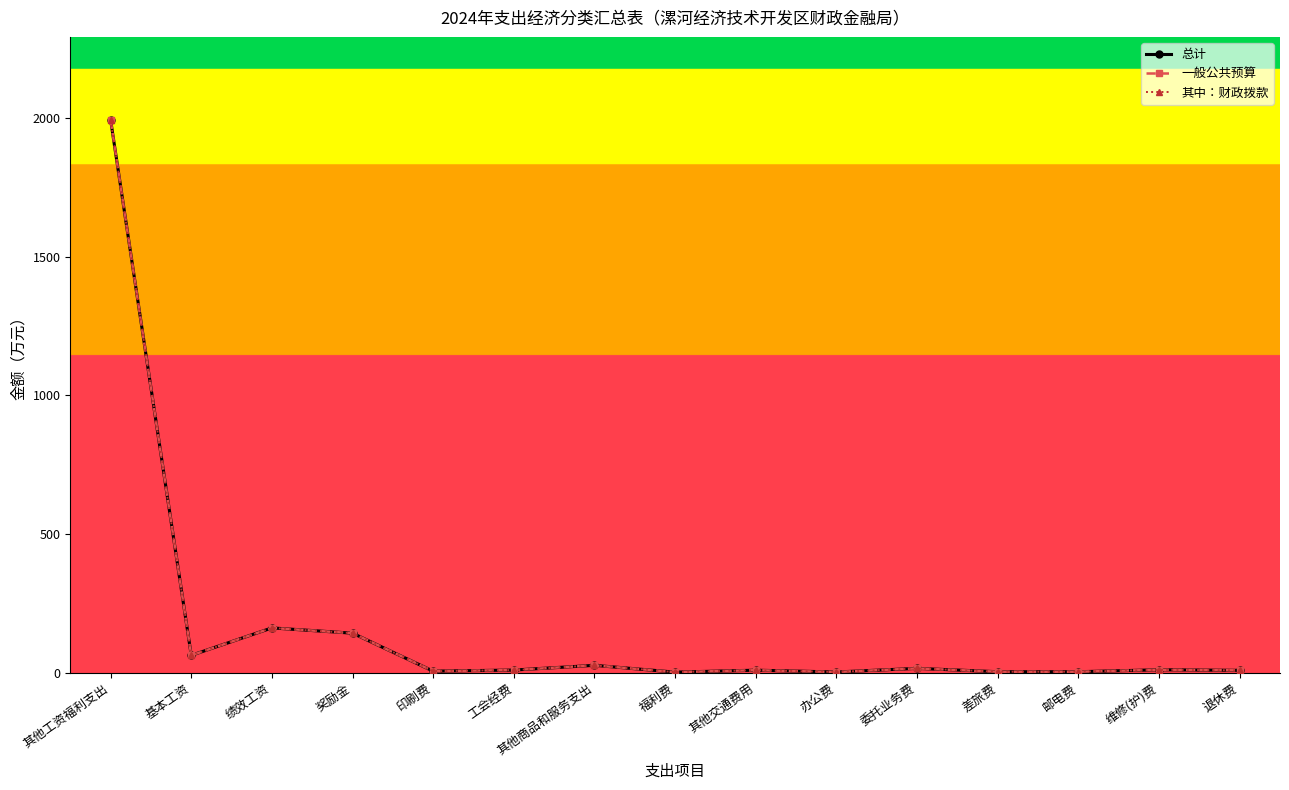

What is the smallest value displayed?

1.5